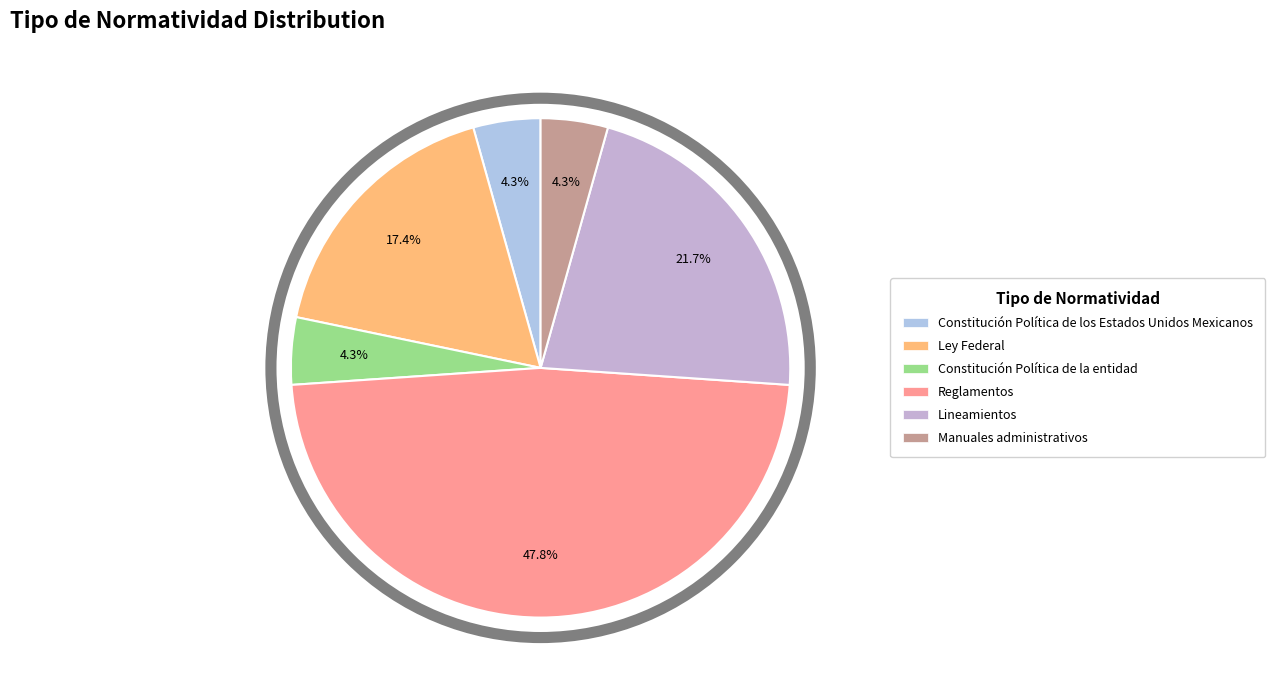

True or false: Constitución Política de los Estados Unidos Mexicanos accounts for 19% of the total.

False